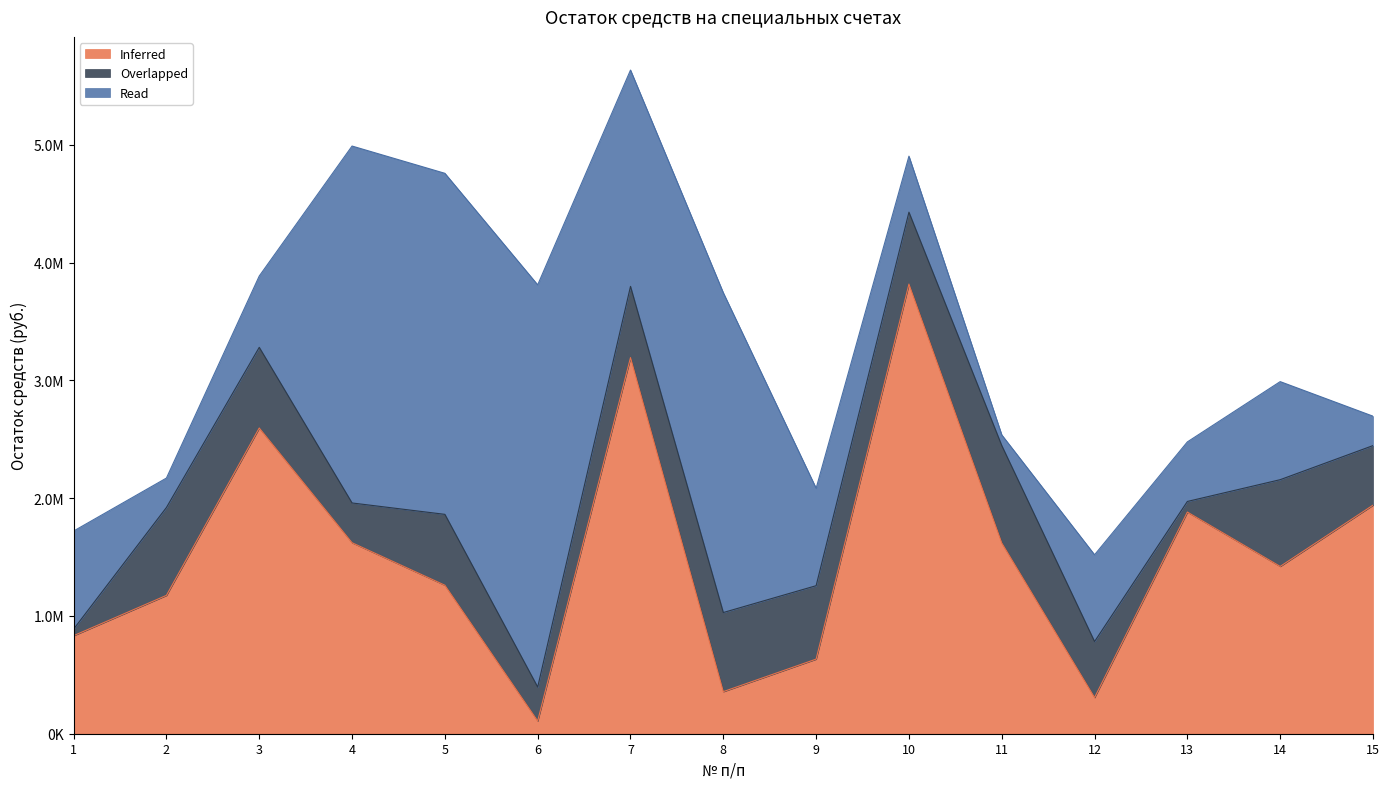

Rank the series by their average value, from lowest to highest.

Overlapped, Read, Inferred